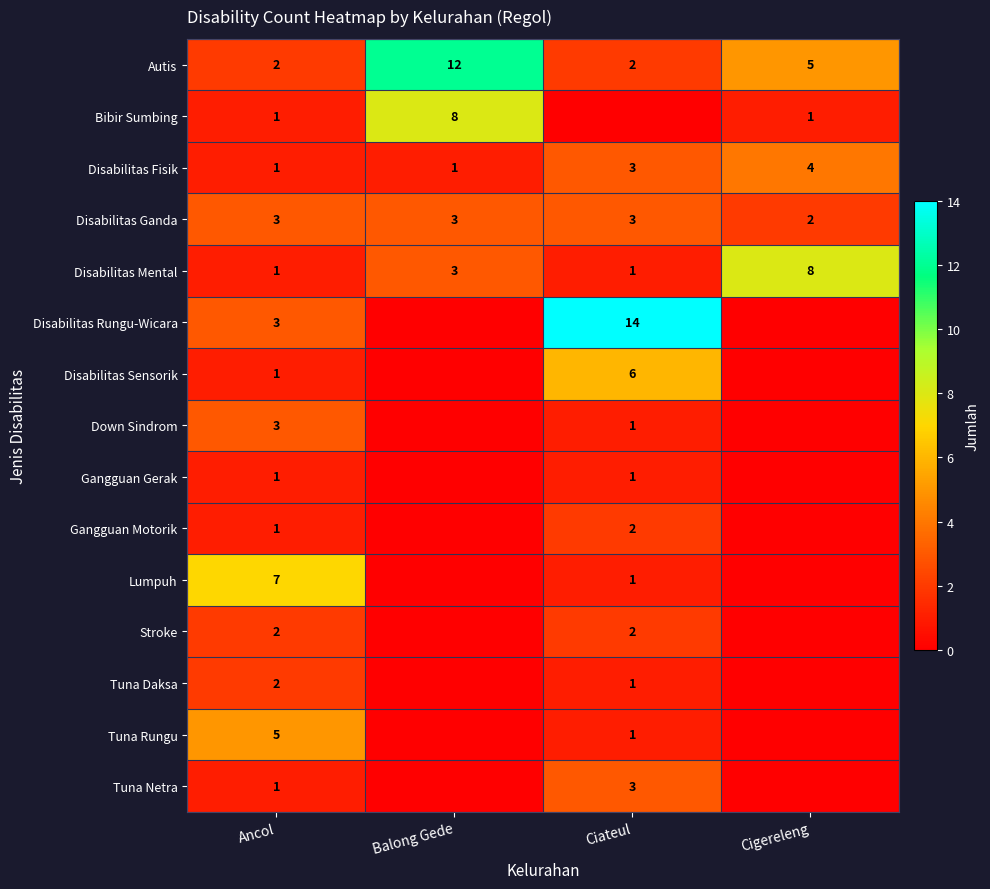

The Disabilitas Sensorik series shows 1 at Ancol. True or false?

True